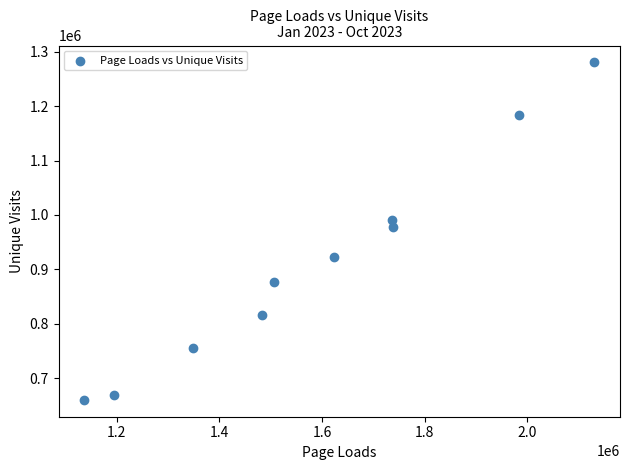

What Y value in the scatter plot is closest to 970317?

978359